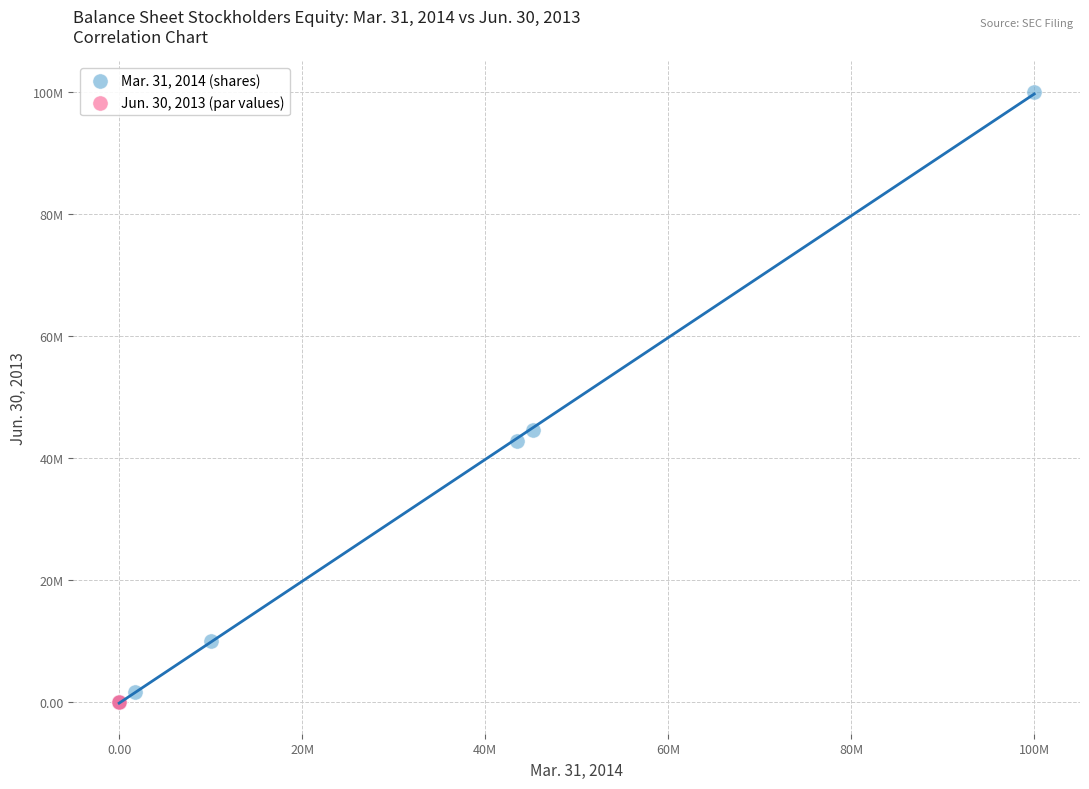

Which series reaches the maximum Y coordinate?

Mar. 31, 2014 (shares)